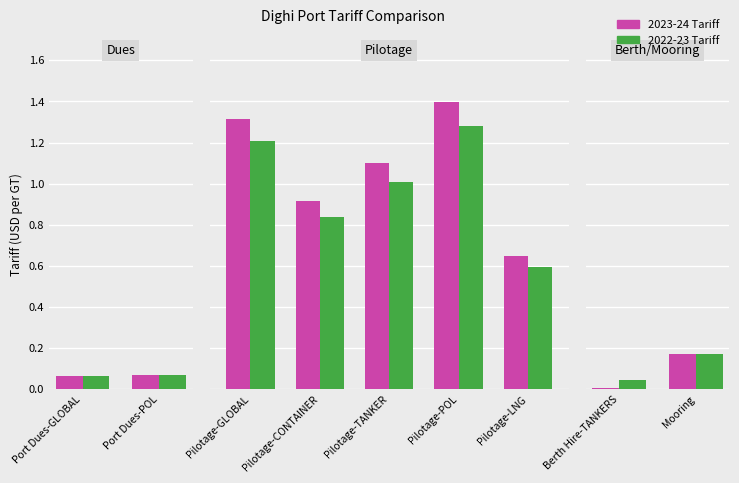

The value of 2022-23 Tariff at Berth Hire-TANKERS is 0.0. True or false?

False